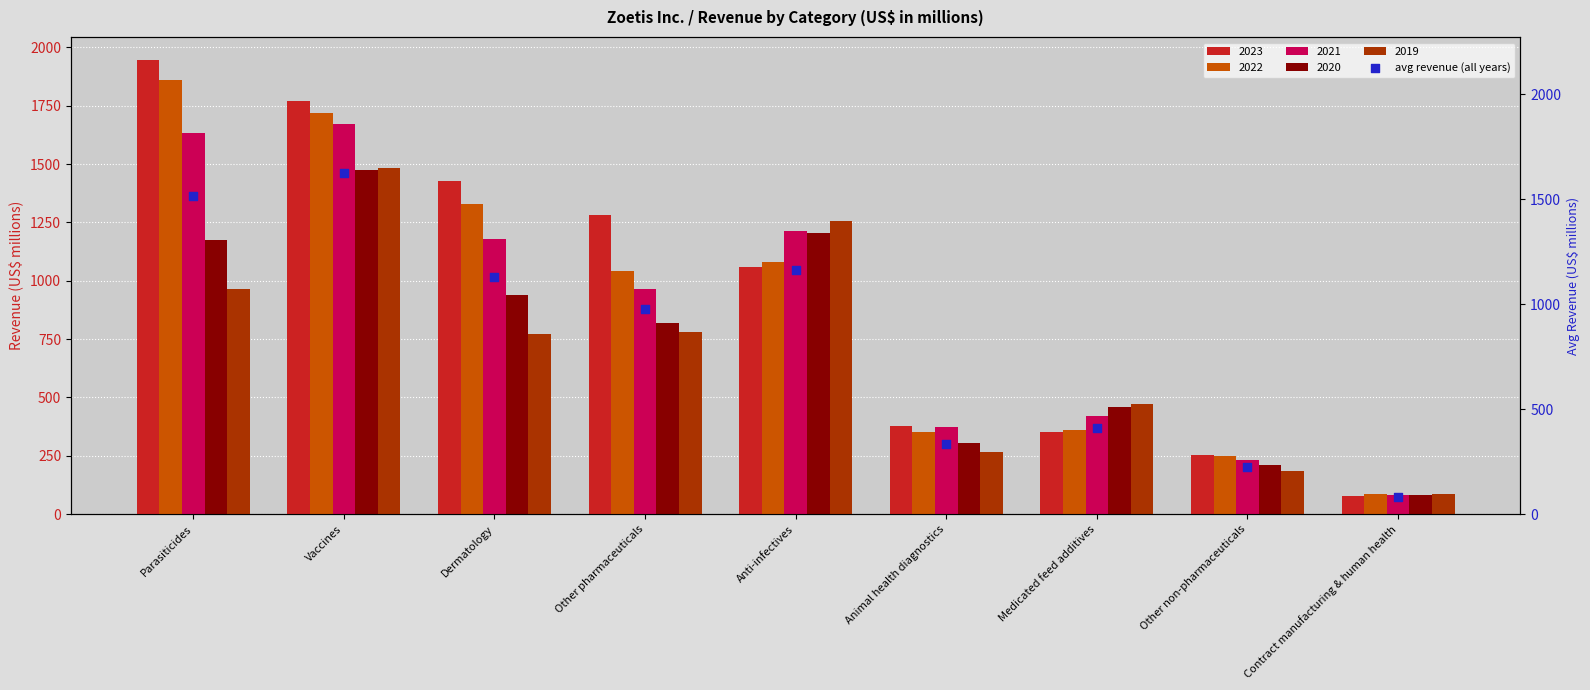

What is the change in value from Anti-infectives to Medicated feed additives?

-749.8